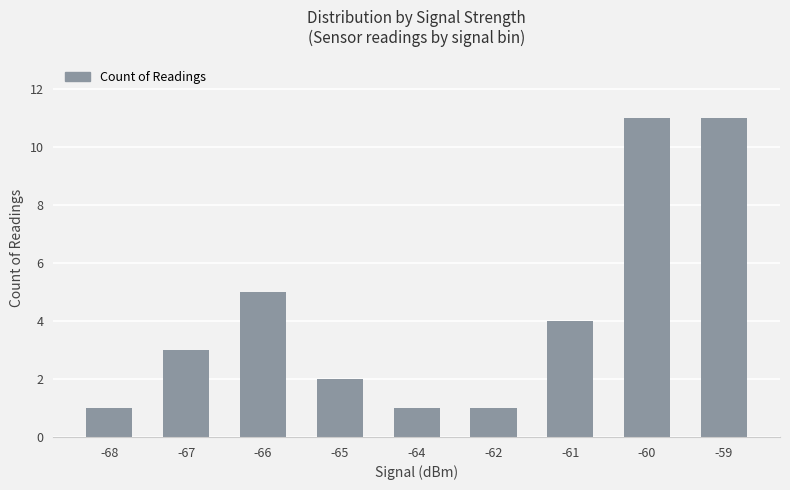

Are the bars horizontal?

No